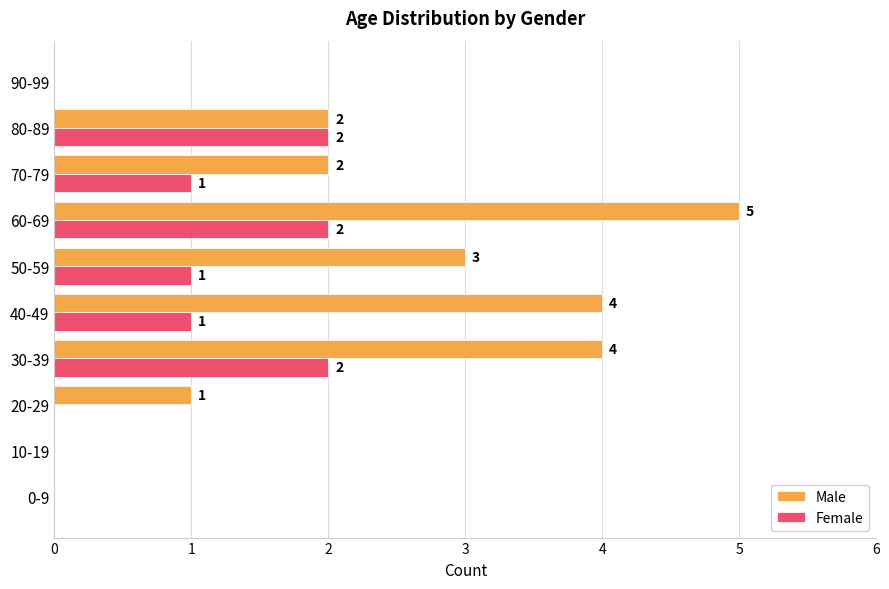

How many positive values does the Female series have?

6